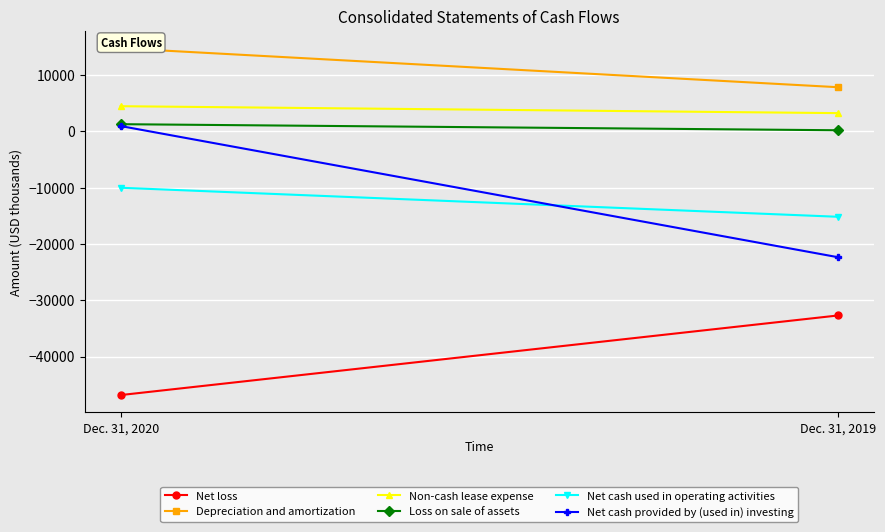

Count the Net loss values in the range -46848 to -32714.

2